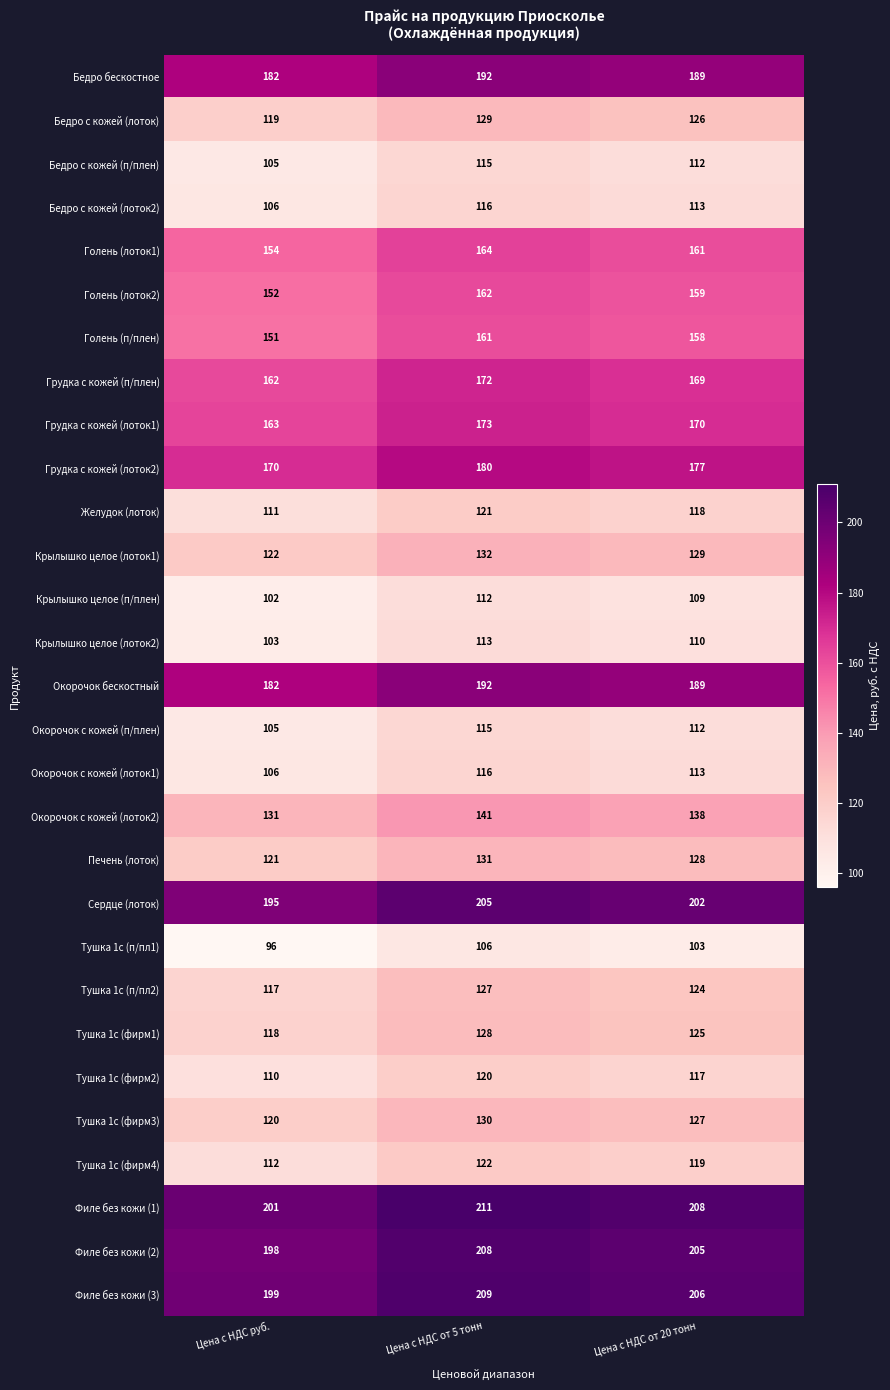

What is the average value of the Грудка с кожей (лоток2) series?

176